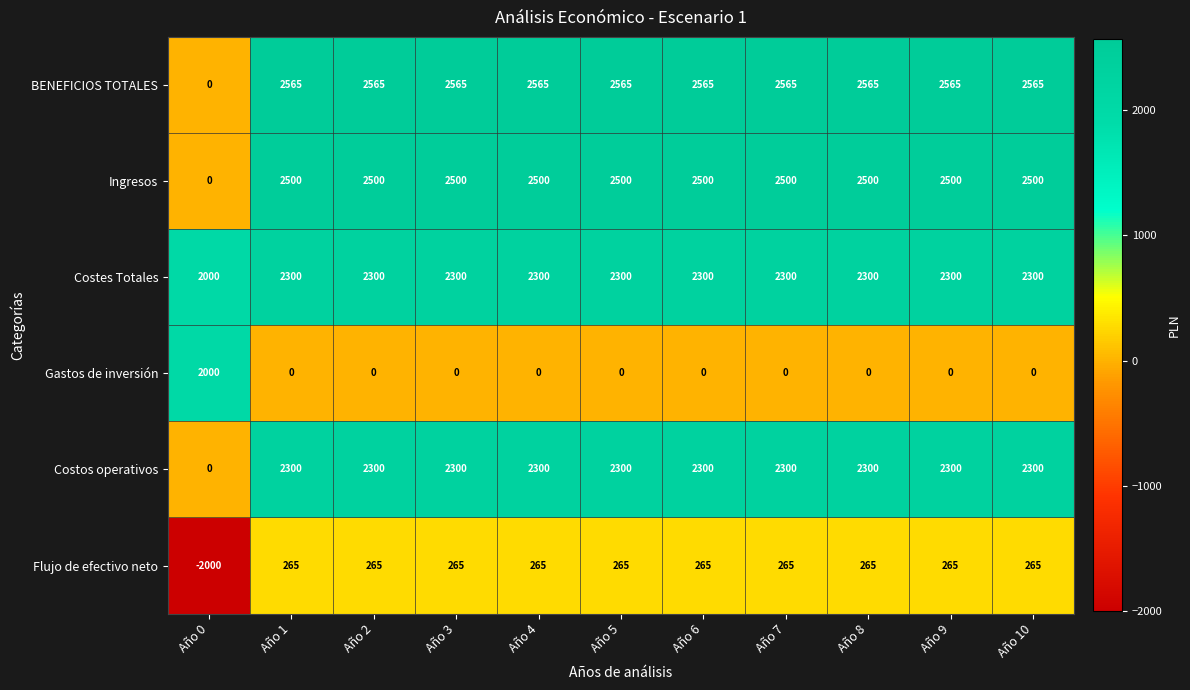

What value does the Ingresos series have at Año 1?

2500